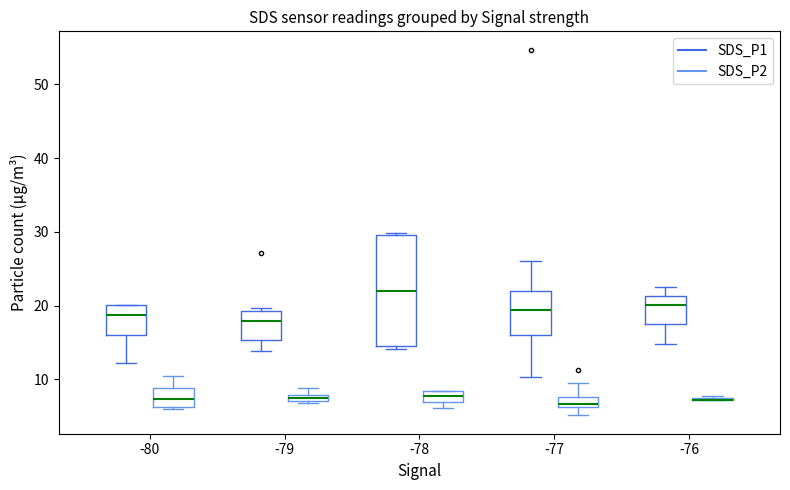

Where is the upper edge of the box for -80 (SDS_P2) on the y-axis? The values are not printed on the chart, so give them approximately, as read against the axis.

9